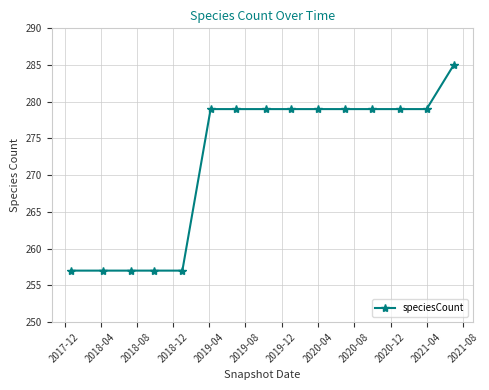

What is the average value?

272